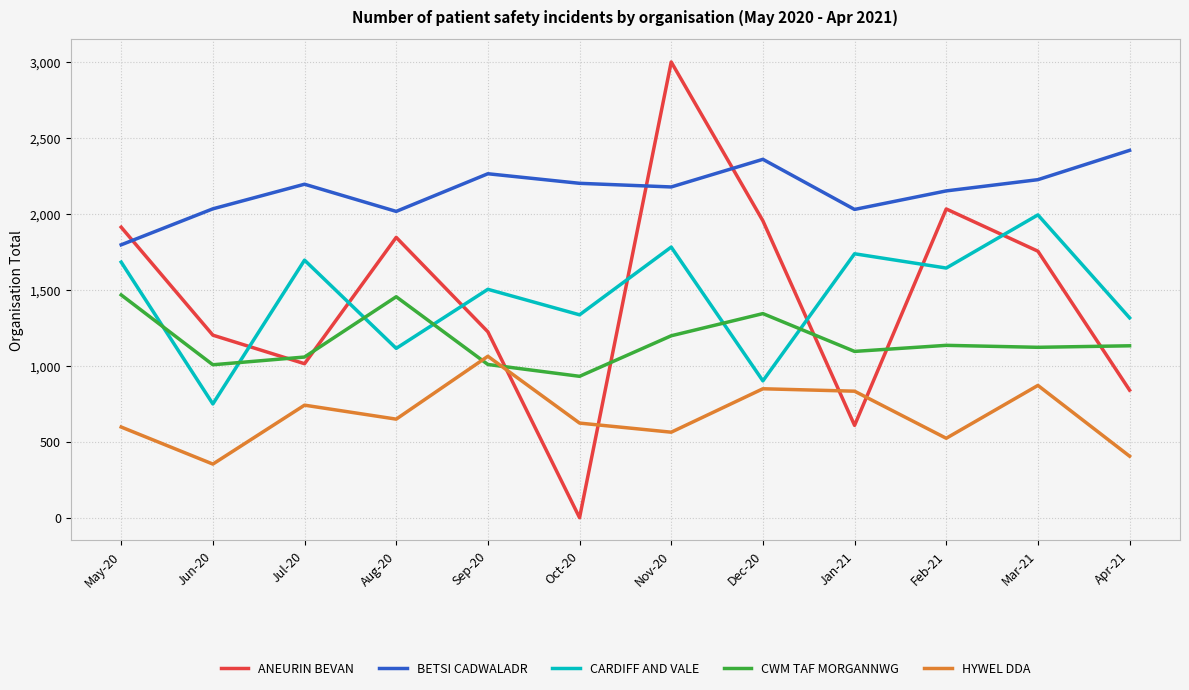

What is the maximum value shown in the chart?

3001